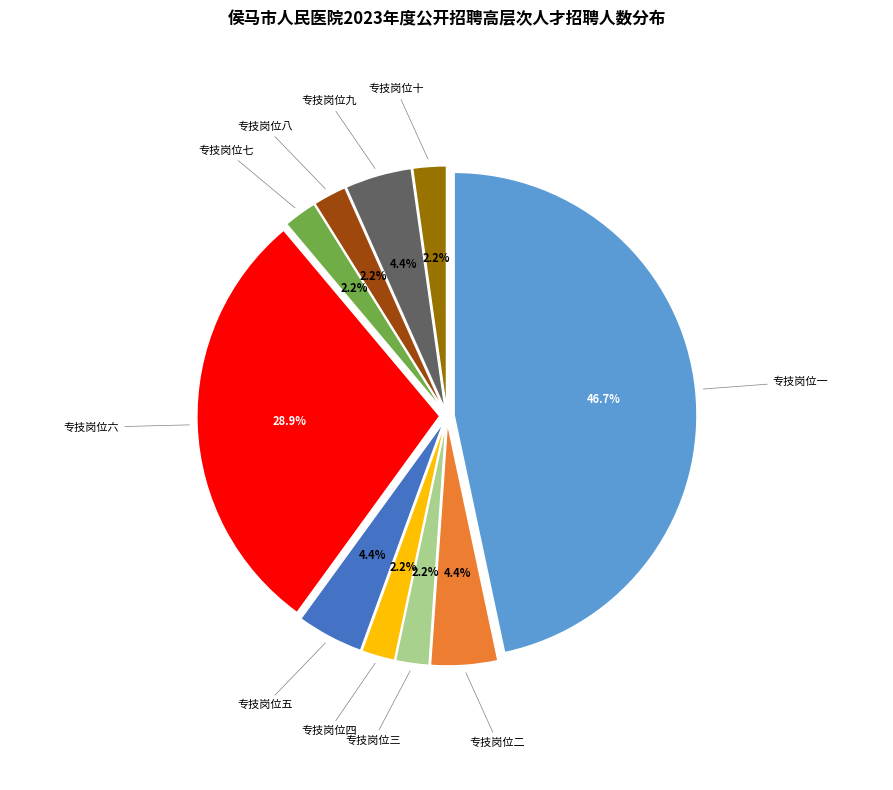

Approximately how many times larger is the value at 专技岗位三 compared to 专技岗位八?

1.0